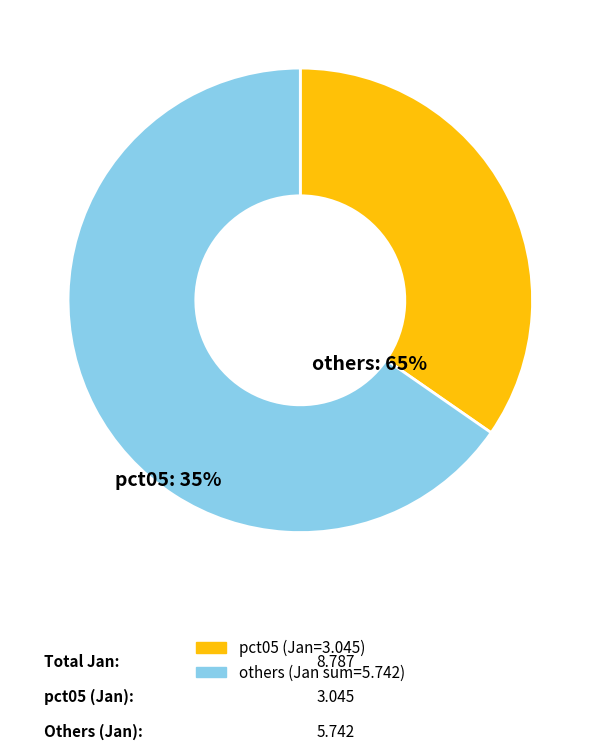

Is there any slice that represents more than half of the pie?

Yes